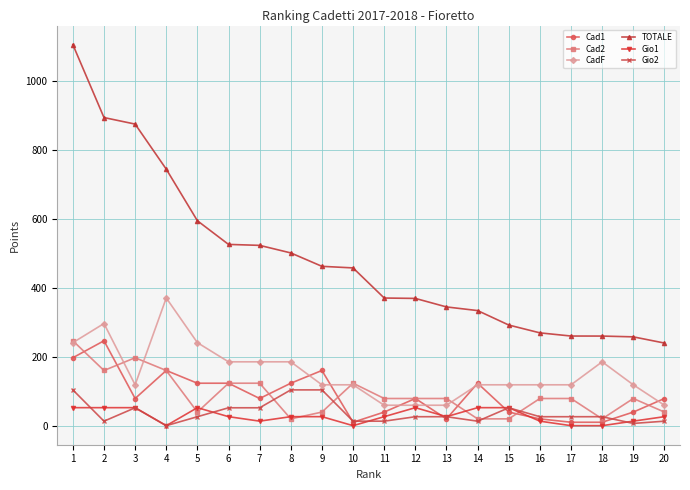

What is the difference between the maximum and minimum values in the Gio2 series?

103.7